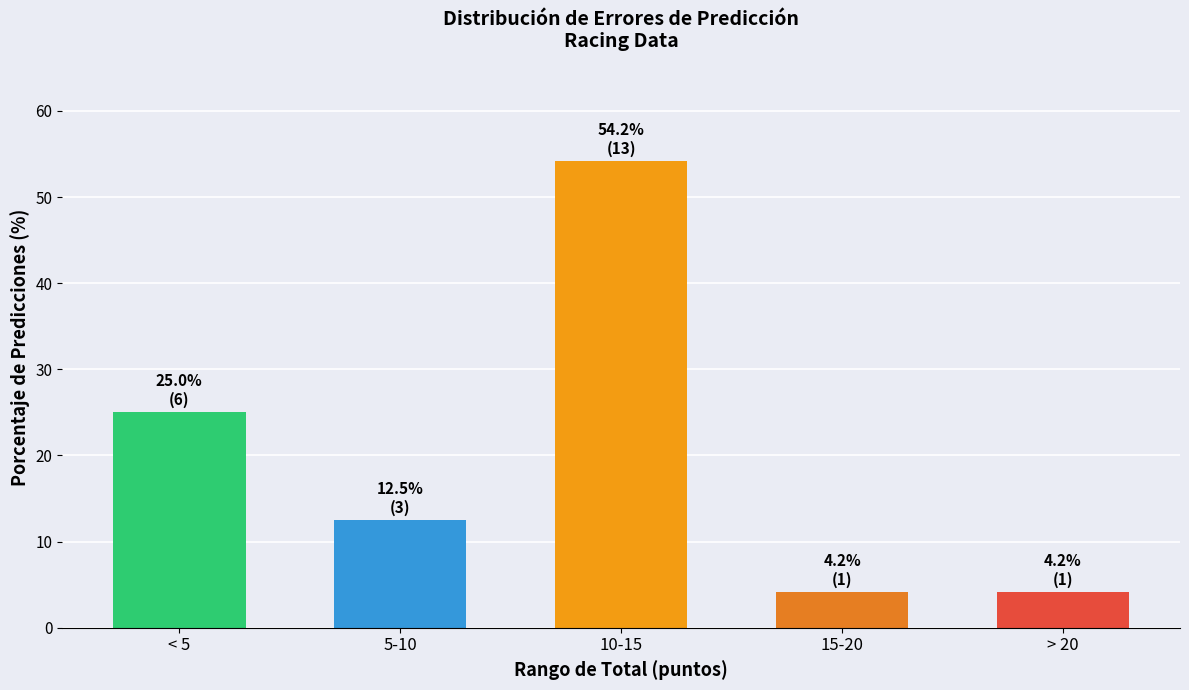

Reading left to right, list all the values displayed in this chart.

< 5=25.0	5-10=12.5	10-15=54.2	15-20=4.2	> 20=4.2